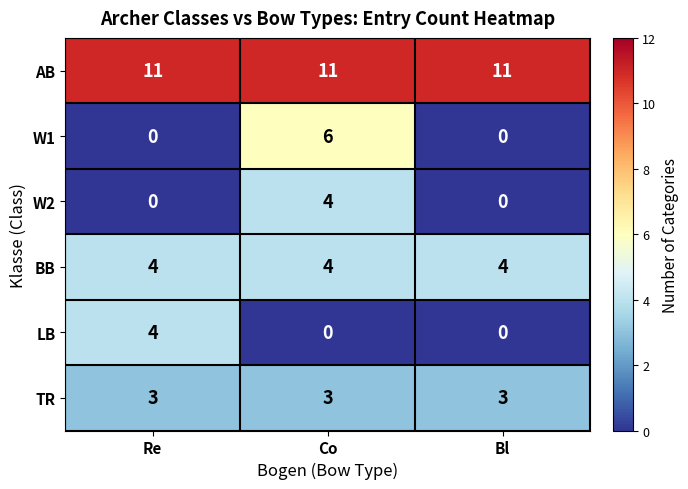

The value of W1 at Re is 0. True or false?

True